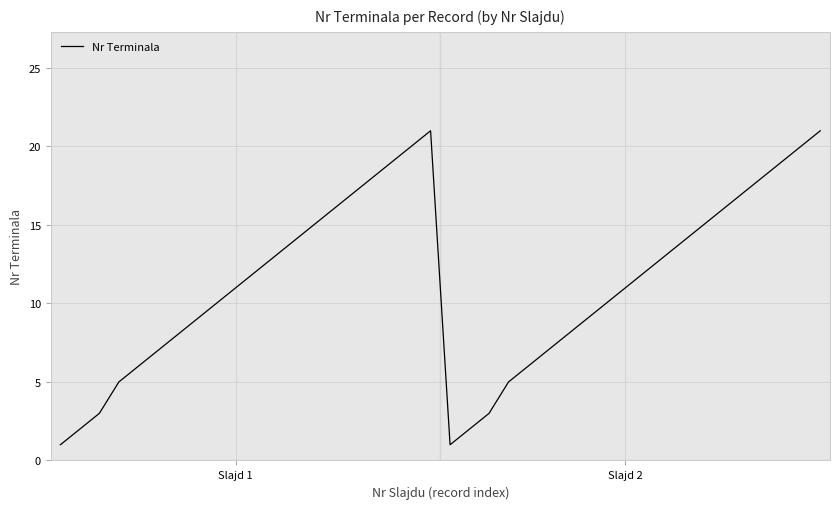

What is the maximum value shown in the chart?

21